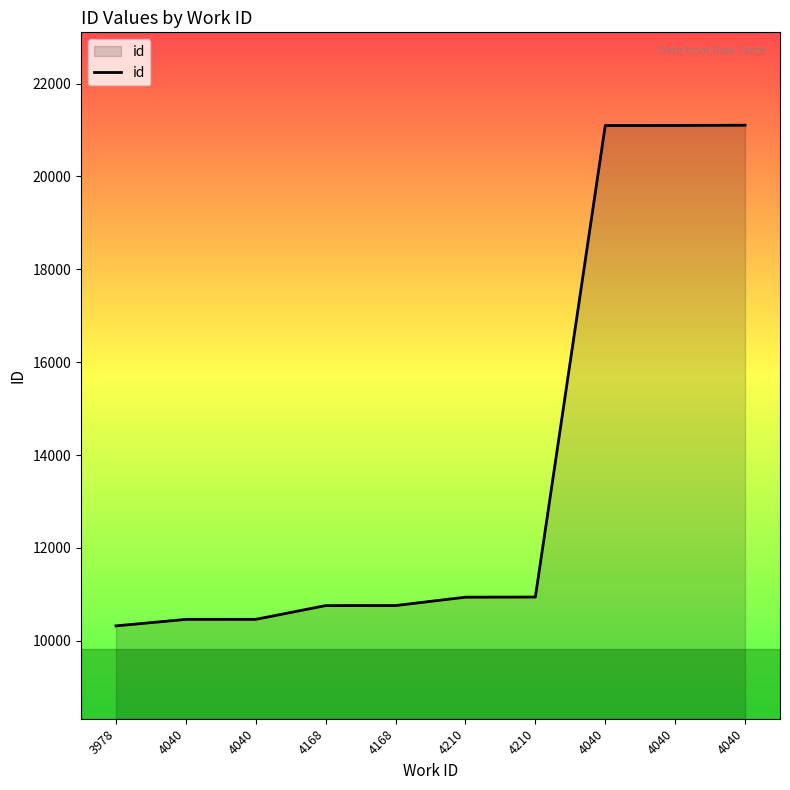

Does the chart have visible grid lines?

No